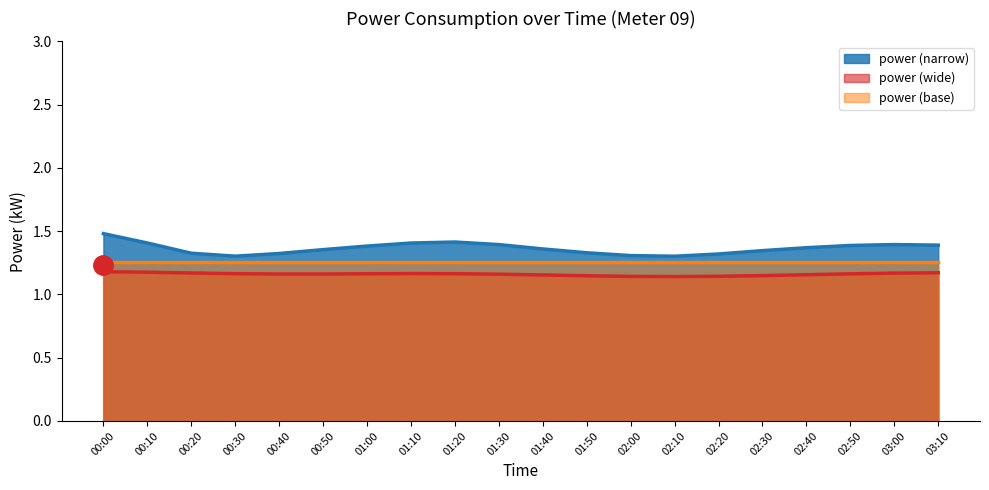

Is the value of power (wide) at 00:30 greater than the value of power (base) at 00:40?

No